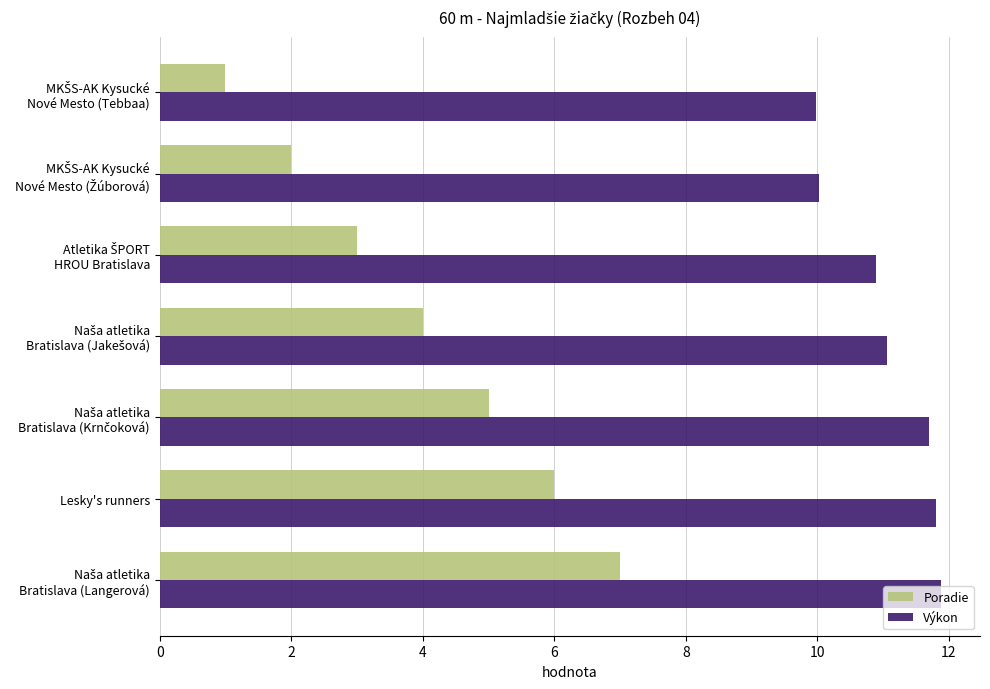

Which series has the largest range (max minus min)?

Poradie